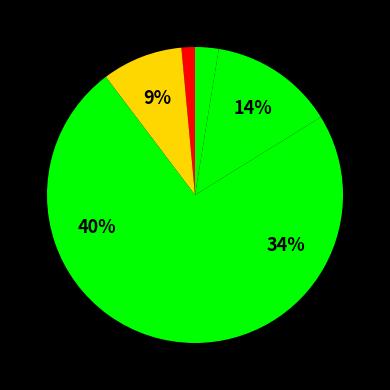

Count the number of slices in the pie.

6